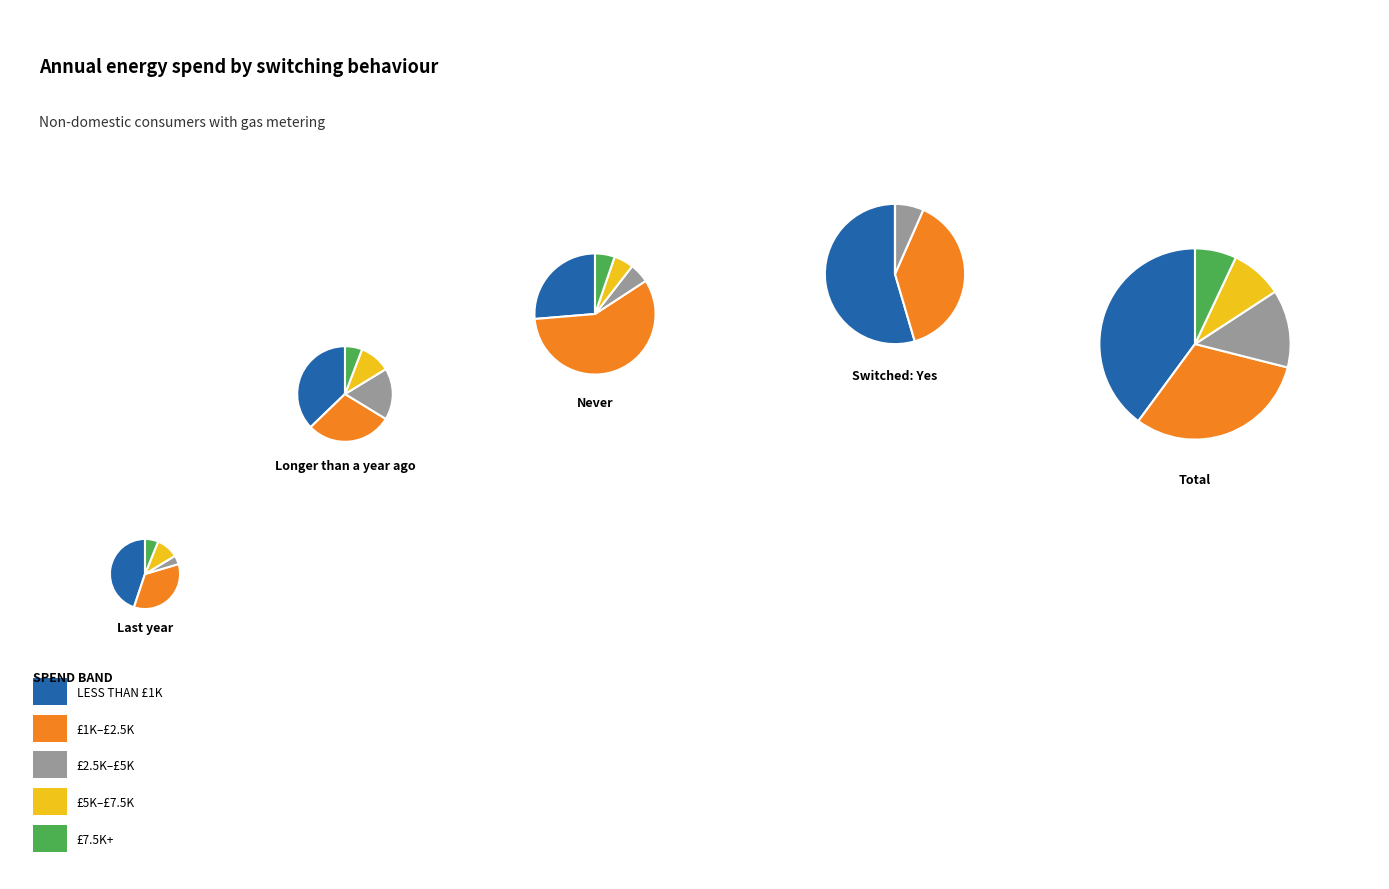

The Between £1,000 and £2,499 slice represents 20% of the pie. True or false?

False